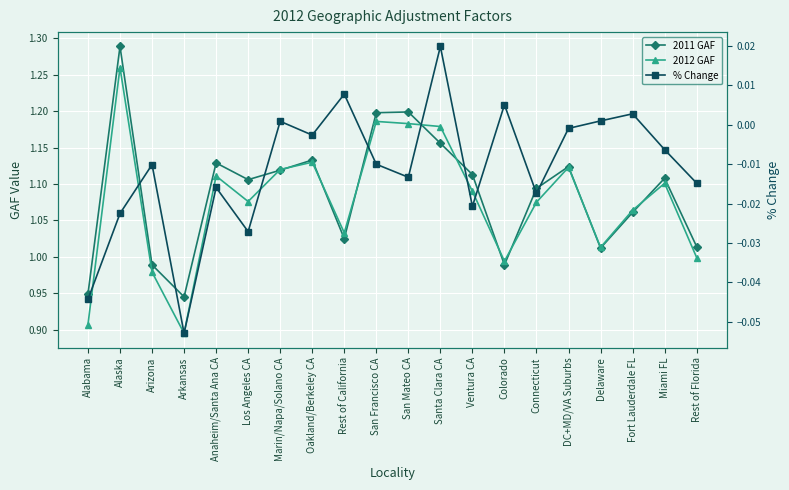

True or false: 2011 GAF and % Change cross at least once.

False